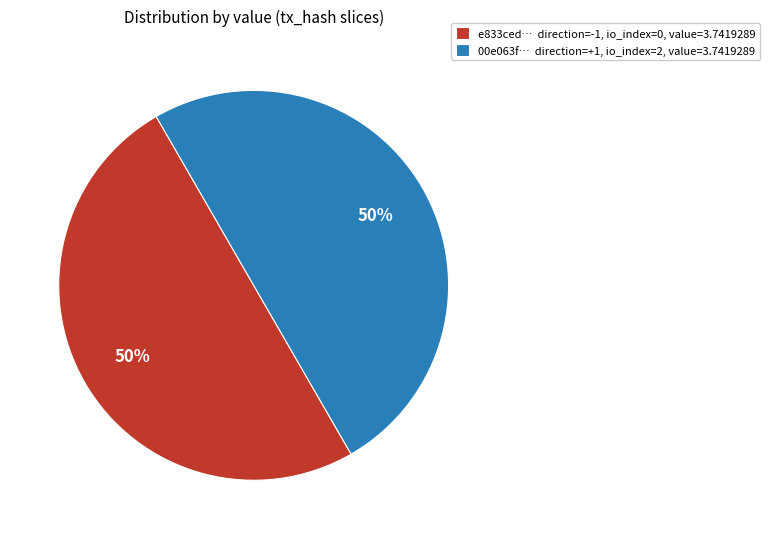

How many slices are in this pie chart?

2